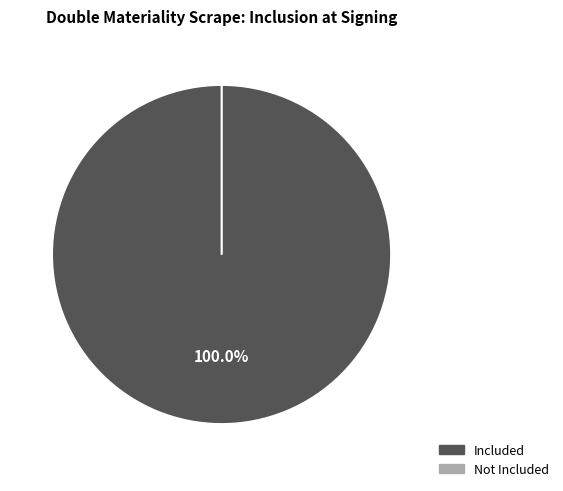

Which category has the biggest portion of the pie?

Included